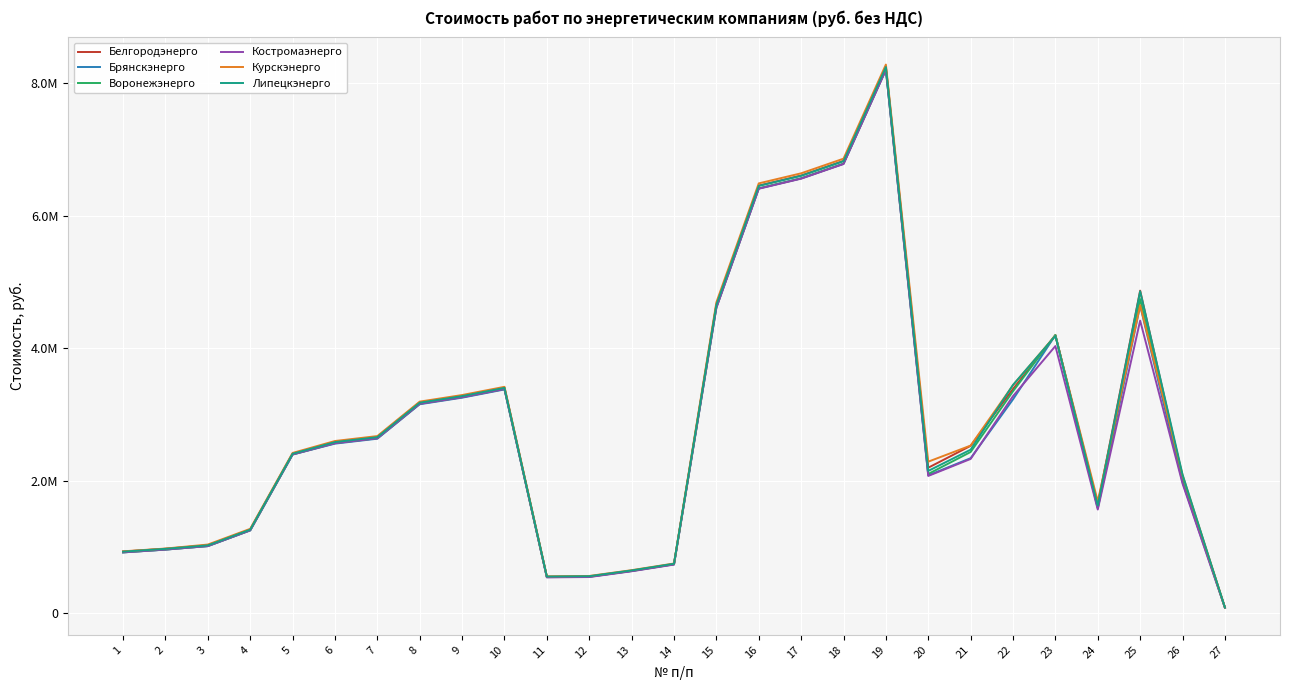

Reading left to right, extract all data points from this chart.

Белгородэнерго: 928962.5	971174.6	1023939.6	1261382.1	2407461.1	2586267.5	2660767.6	3181234.0	3280567.5	3404734.4	546116.8	551166.7	638457.5	739455.2	4658843.3	6456357.1	6608461.6	6829596.0	8251085.5	2195439.7	2525576.0	3384328.6	4192652.3	1643453.9	4869780.0	2056221.9	83903.1
Брянскэнерго: 916012.3	958224.3	1010989.3	1248431.9	2394510.9	2558869.0	2633369.2	3153835.5	3253169.1	3377336.0	542378.8	547428.7	634719.5	735717.2	4616555.6	6414069.5	6566174.0	6787308.3	8208797.8	2079936.2	2339252.0	3227859.2	4197537.5	1582749.5	4644500.0	1978053.0	83258.5
Воронежэнерго: 916876.6	959088.7	1011853.7	1249296.2	2395375.2	2567045.6	2641545.8	3162012.1	3261345.7	3385512.6	545101.8	550151.7	637442.5	738440.2	4615435.7	6412949.6	6565054.1	6786188.4	8207677.9	2100836.9	2432776.0	3350310.9	4201390.0	1590793.8	4742980.0	2036257.7	83513.8
Костромаэнерго: 916932.6	959144.6	1011909.6	1249352.1	2395431.1	2565519.6	2640019.7	3160486.1	3259819.6	3383986.5	538941.0	543990.9	631281.8	732279.4	4611361.1	6408875.0	6560979.4	6782113.8	8203603.3	2071246.7	2327900.0	3276448.7	4032575.7	1563791.4	4416960.0	1955822.2	81557.2
Курскэнерго: 932489.3	974291.5	1034740.7	1272183.3	2418262.2	2598628.1	2673128.2	3193594.6	3292928.1	3417095.0	555178.8	560228.7	647519.5	748517.2	4692270.8	6489784.7	6641889.2	6863023.5	8284513.0	2286540.8	2529671.8	3442011.6	4193178.8	1686981.7	4648940.7	2084939.3	83853.9
Липецкэнерго: 927797.2	970009.2	1022774.2	1260216.8	2406295.7	2582637.3	2657137.5	3177603.8	3276937.3	3401104.3	551453.8	556503.7	643794.5	744792.2	4654523.2	6452037.0	6604141.5	6825275.8	8246765.3	2146929.1	2467724.0	3446076.0	4187785.7	1624255.6	4860640.0	2092394.6	83860.4